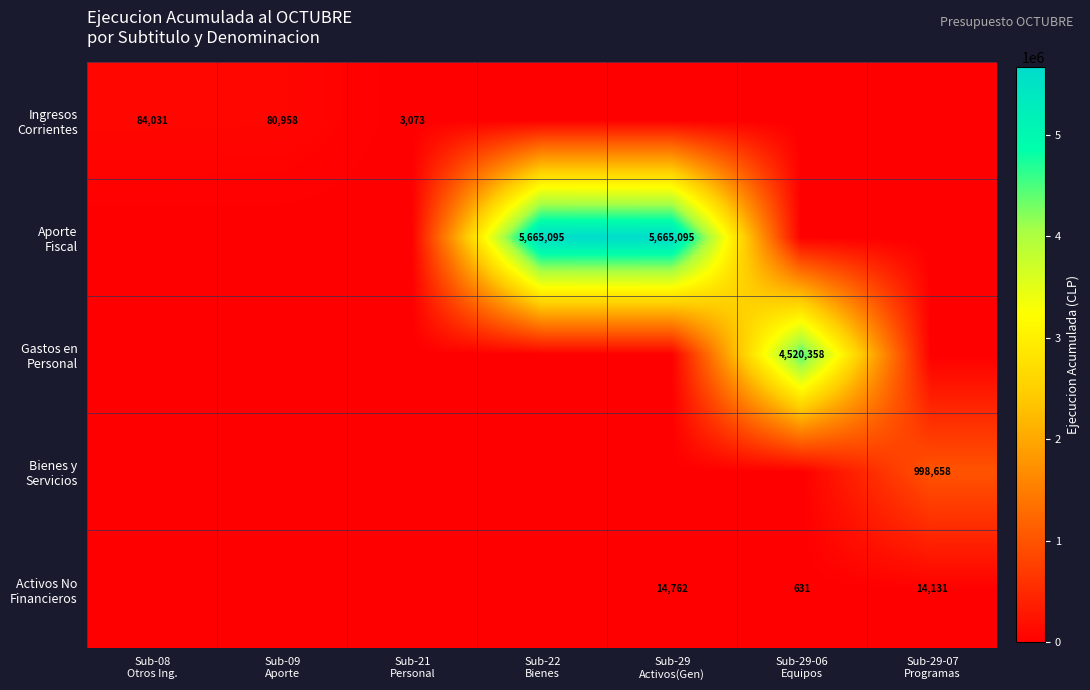

How many positive values does the Activos No Financieros series have?

3